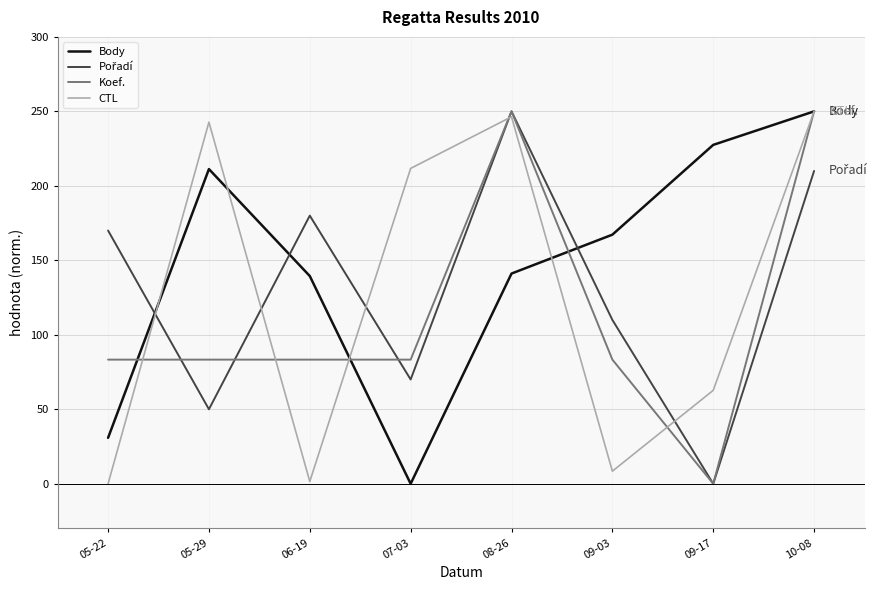

True or false: Koef. has a value of 27.5 at 05-22.

False